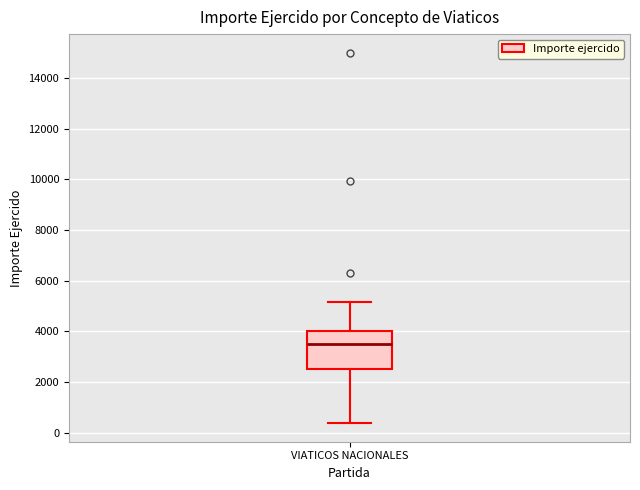

Transcribe this box plot: give where the median line is, the range the box spans, and where the two whiskers end, as read against the y-axis. The values are not printed on the chart, so give them approximately, as read against the axis.

median 3600, box 2600 to 4000, whiskers 400 to 5200